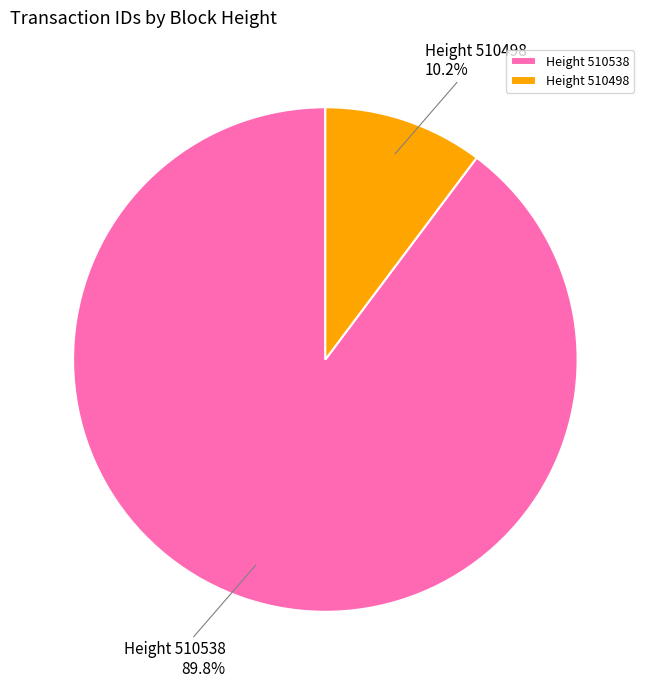

Which category has the smallest portion of the pie?

Height 510498